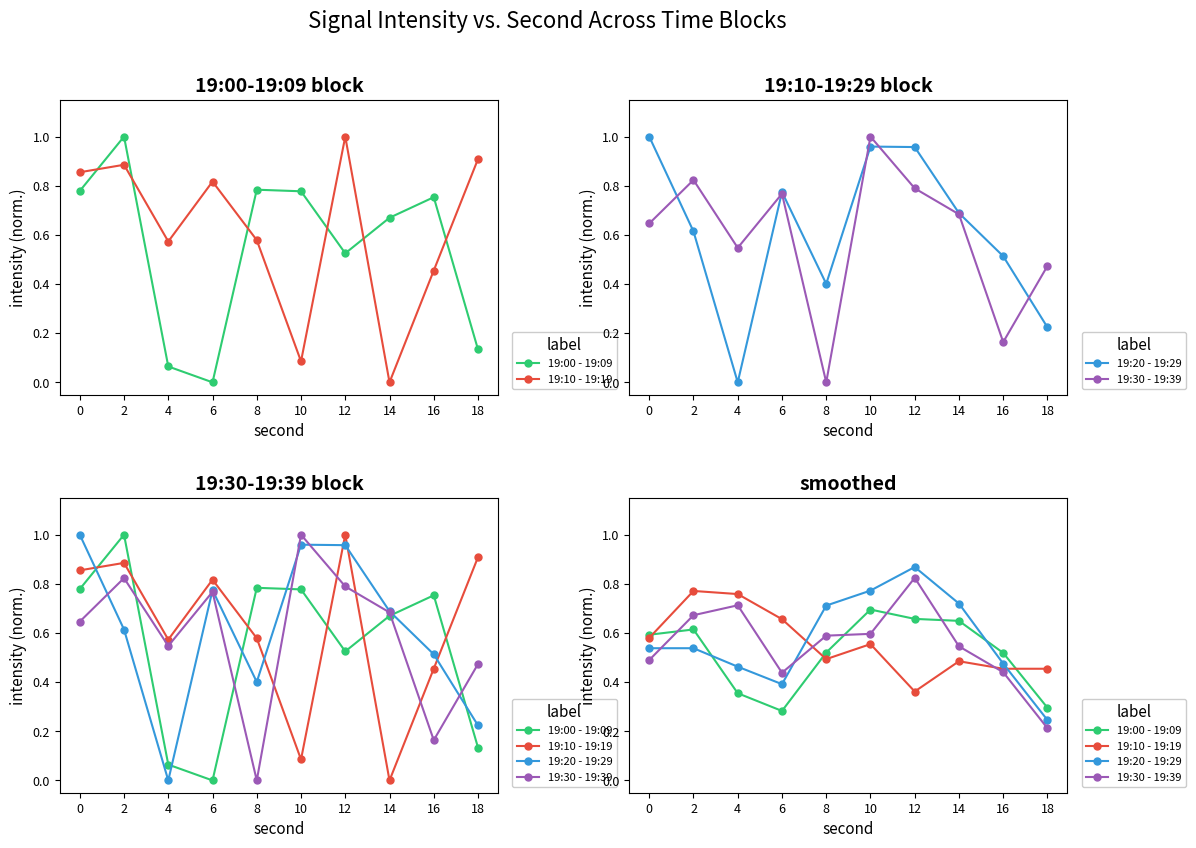

Which series has the largest total across all categories?

19:20 - 19:29